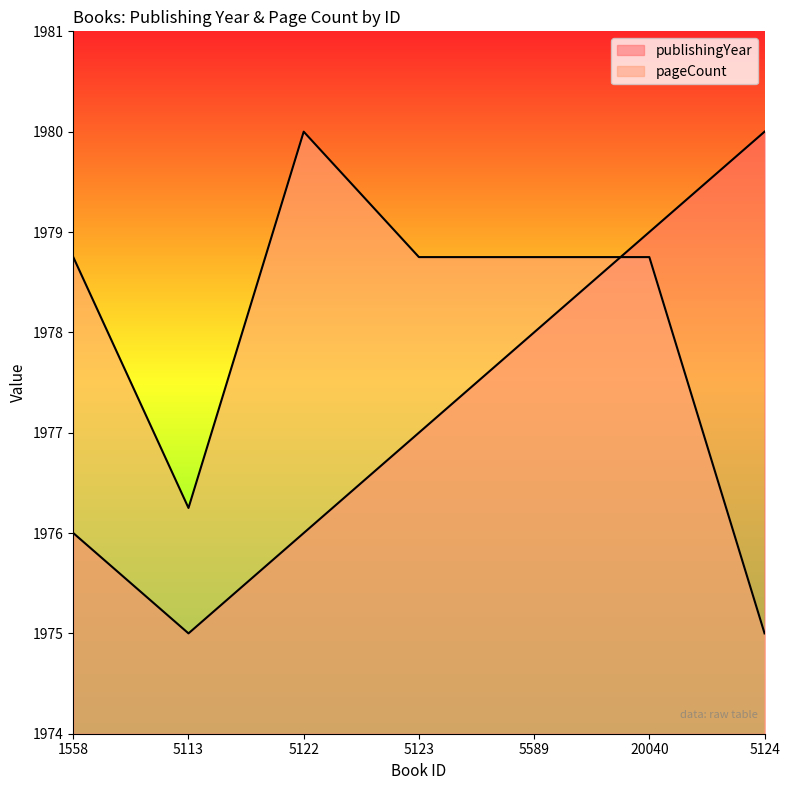

The value of pageCount at 20040 is 1978.7. True or false?

True